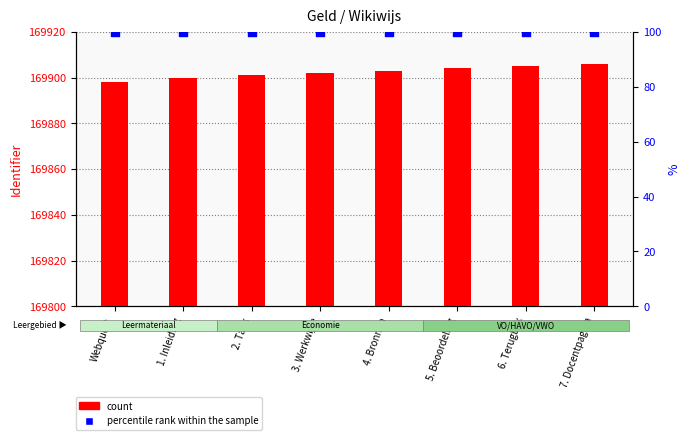

At how many categories does at least one series exceed 54777?

8